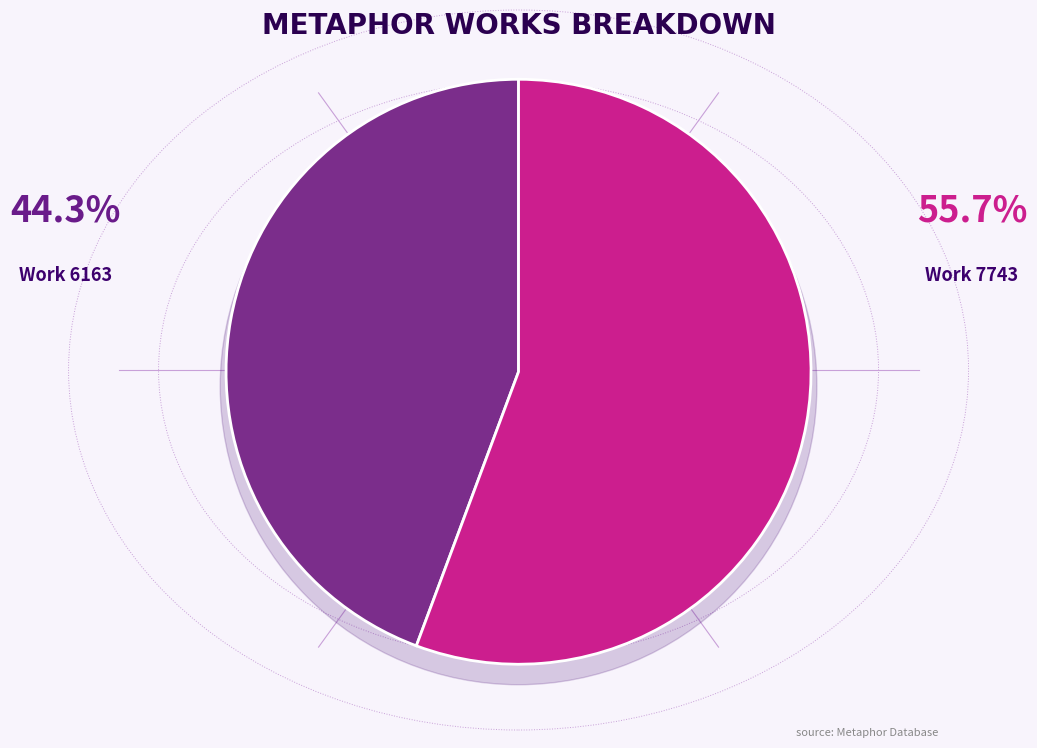

Which category has the smallest portion of the pie?

Flights of Fancy (work 6163)